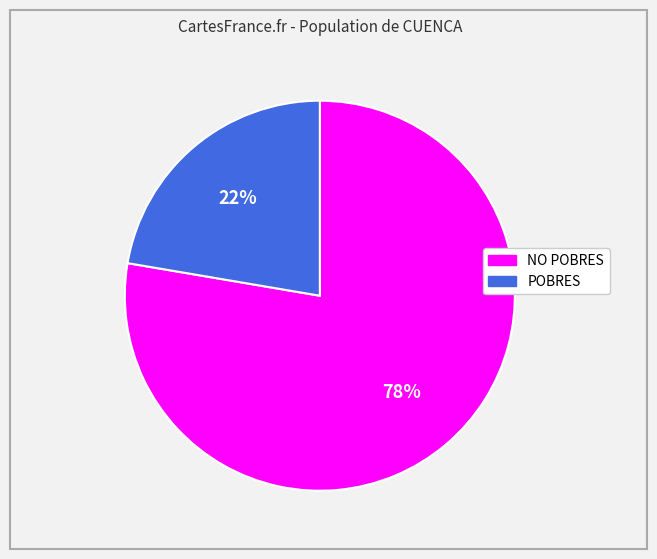

Is there a majority slice in this chart?

Yes